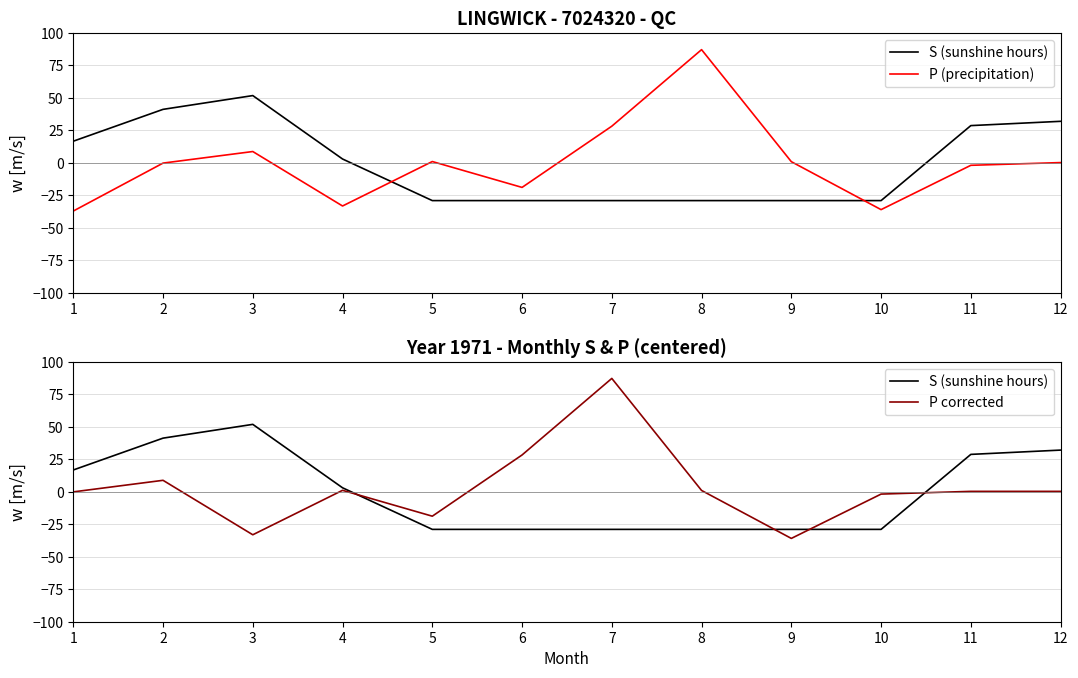

The S (sunshine hours) series shows -28.9 at 10. True or false?

True